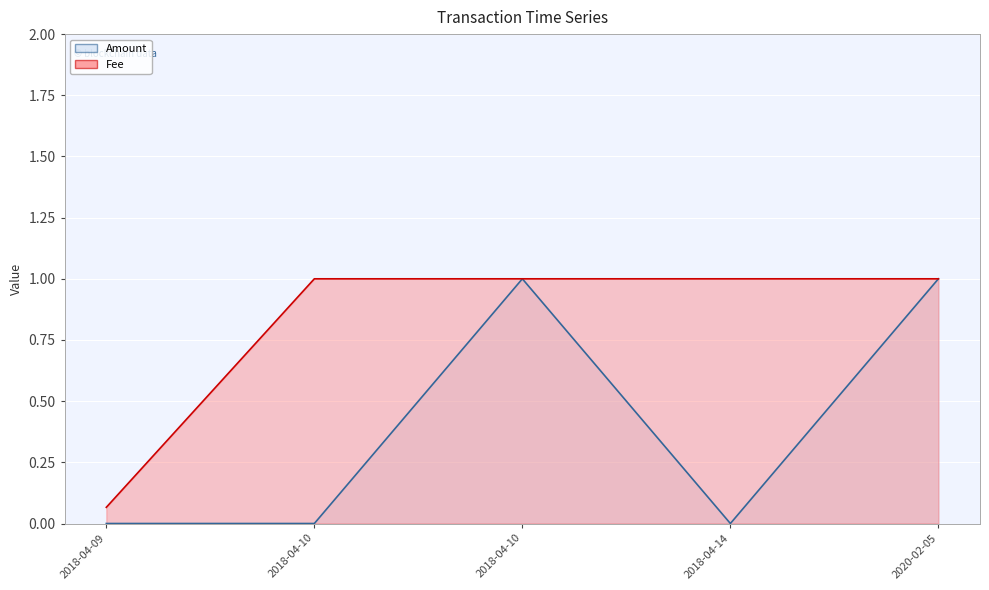

Is it true that Amount (line) equals -0.6 at 2018-04-10?

False